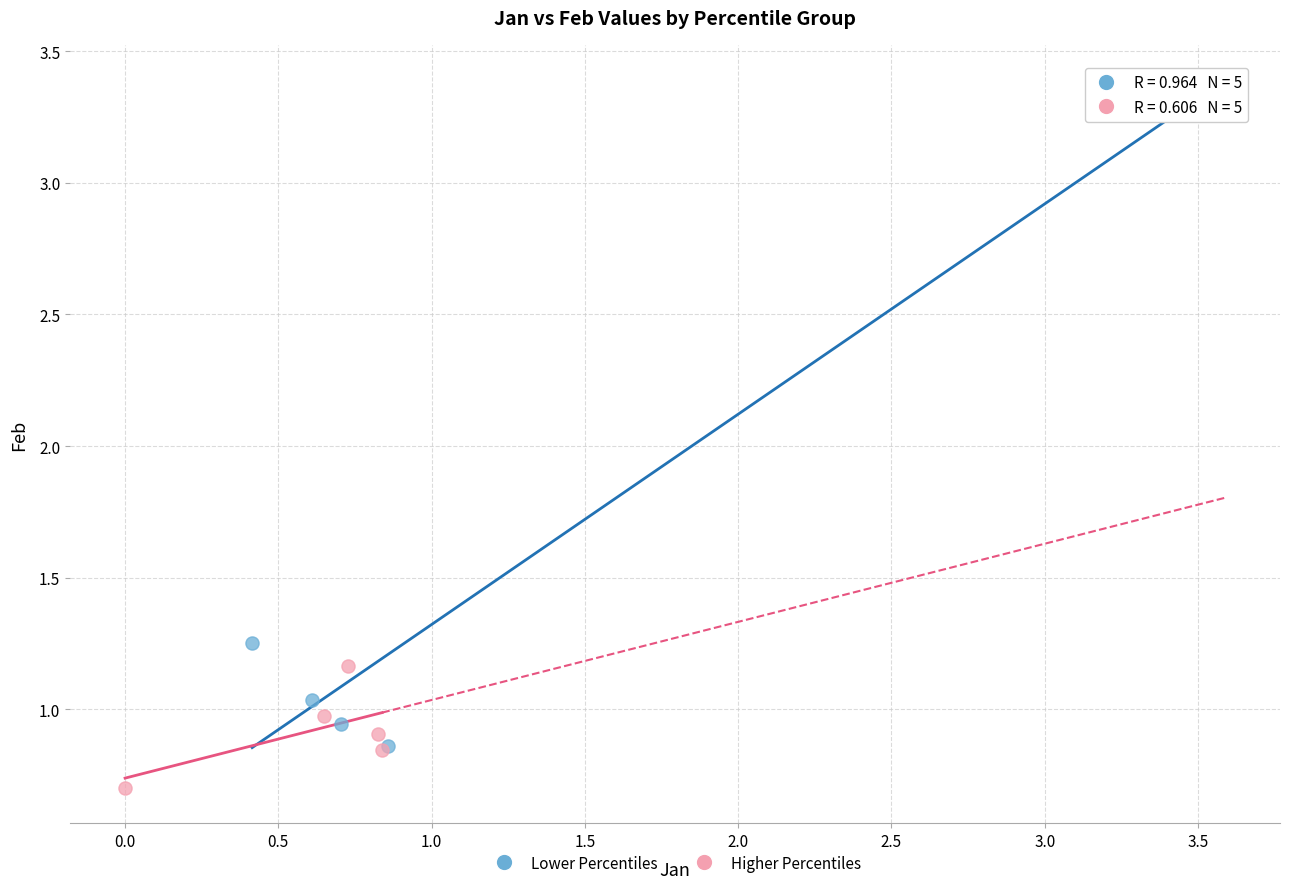

What are all the series names shown in the legend?

Lower Percentiles, Higher Percentiles